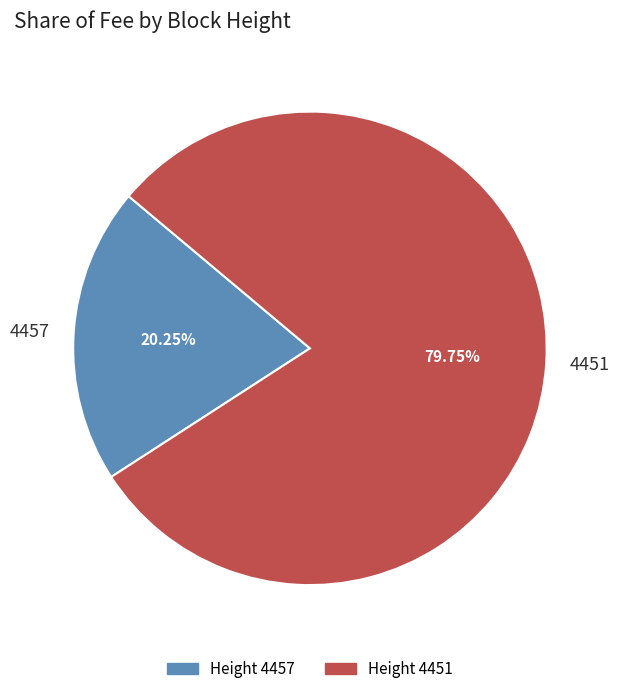

Do 4457 and 4451 together represent more than half of the pie?

Yes